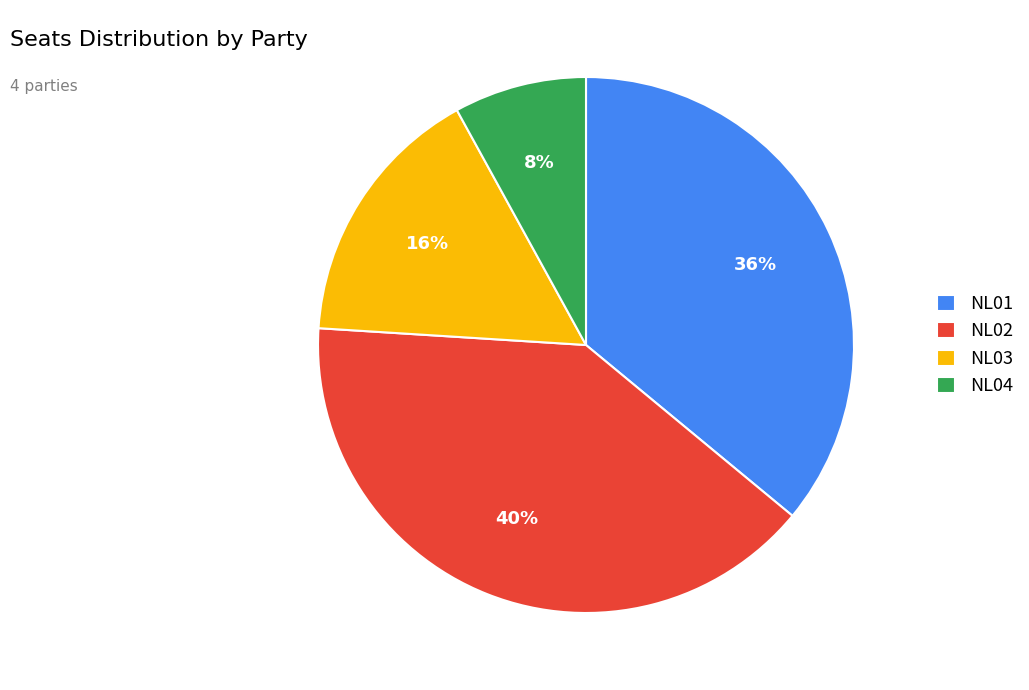

What percentage is the NL01 slice, to the nearest percent?

36%